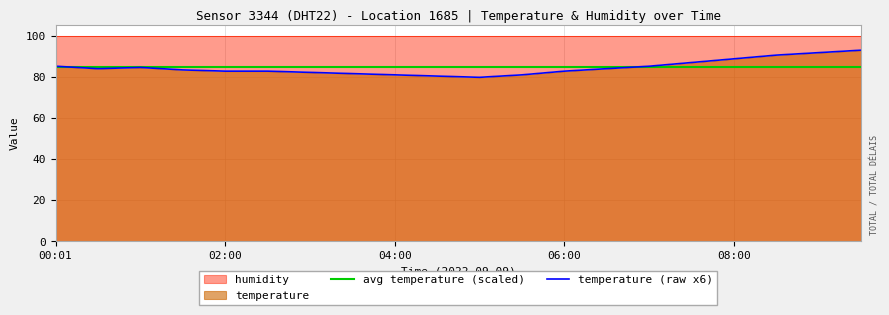

What position from the left is 09:00?

19